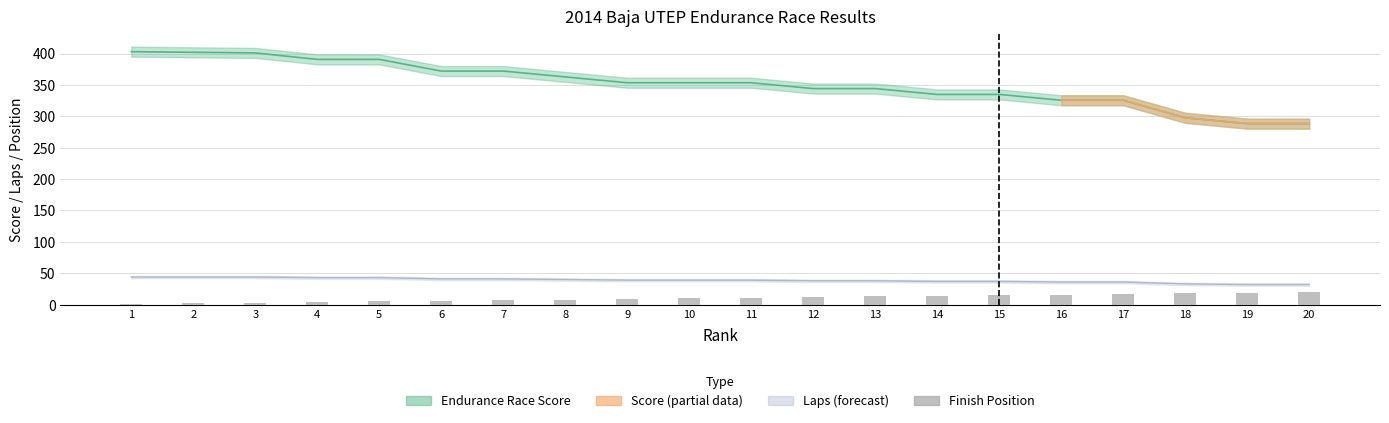

Where is the data nearest to the value 10?

10